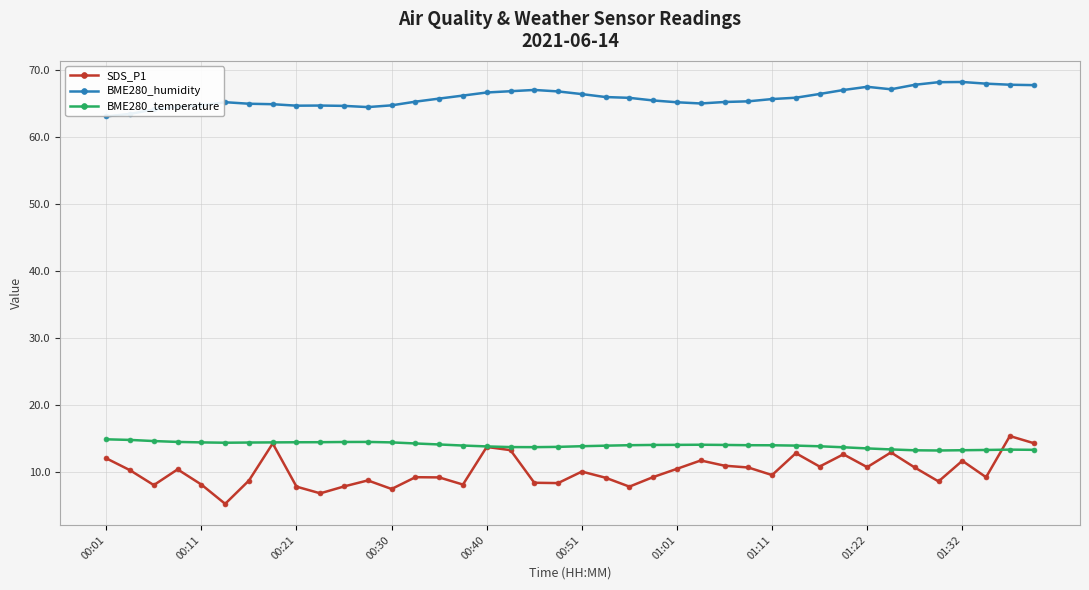

How many categories are shown in the chart?

40